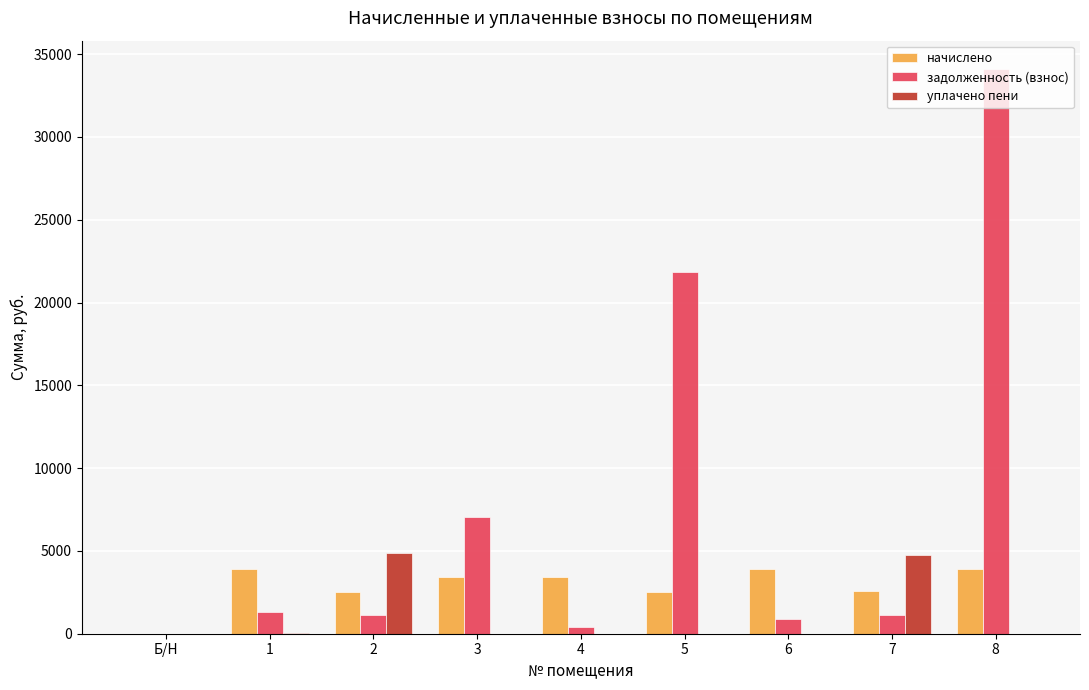

Which series has the largest range (max minus min)?

задолженность (взнос)